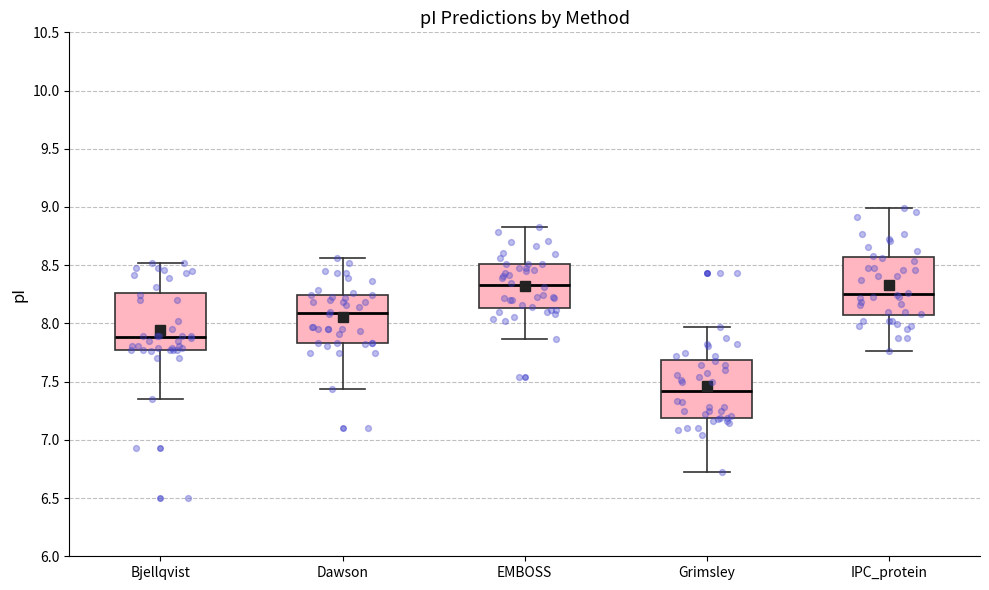

Where is the lower edge of the box for EMBOSS on the y-axis? The values are not printed on the chart, so give them approximately, as read against the axis.

8.15